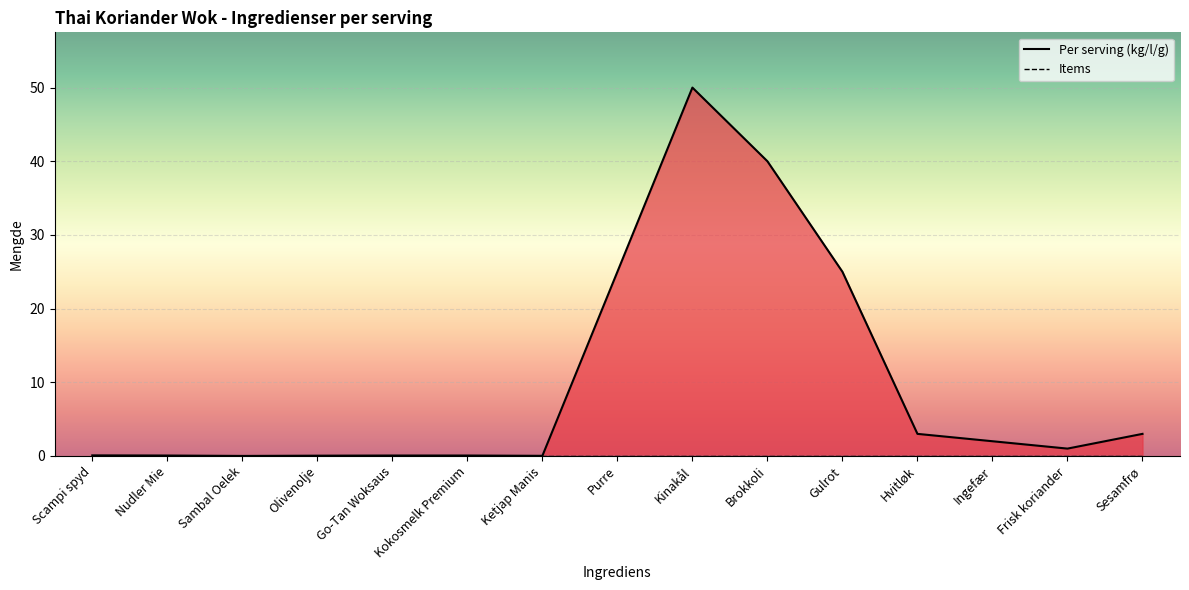

Reading left to right, extract all data points from this chart.

0.1	0.1	0.0	0.0	0.1	0.1	0.0	25.0	50.0	40.0	25.0	3.0	2.0	1.0	3.0